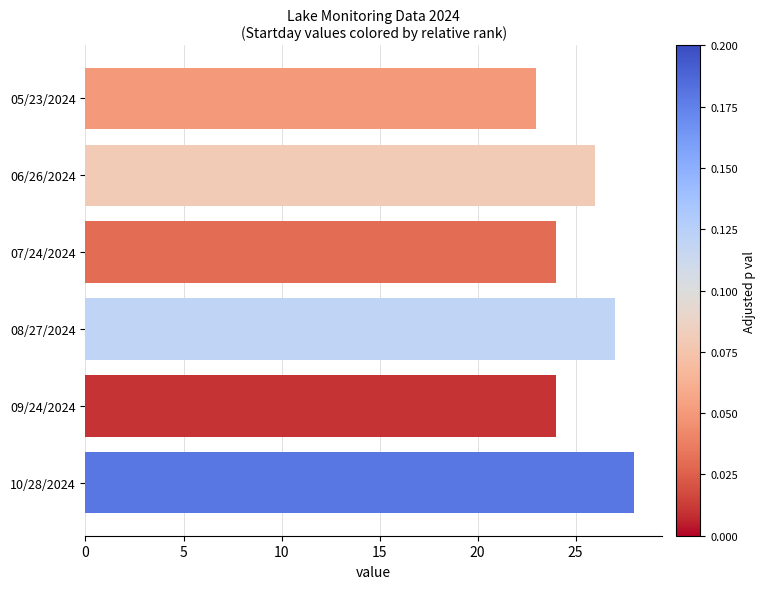

What is the greatest value displayed?

28